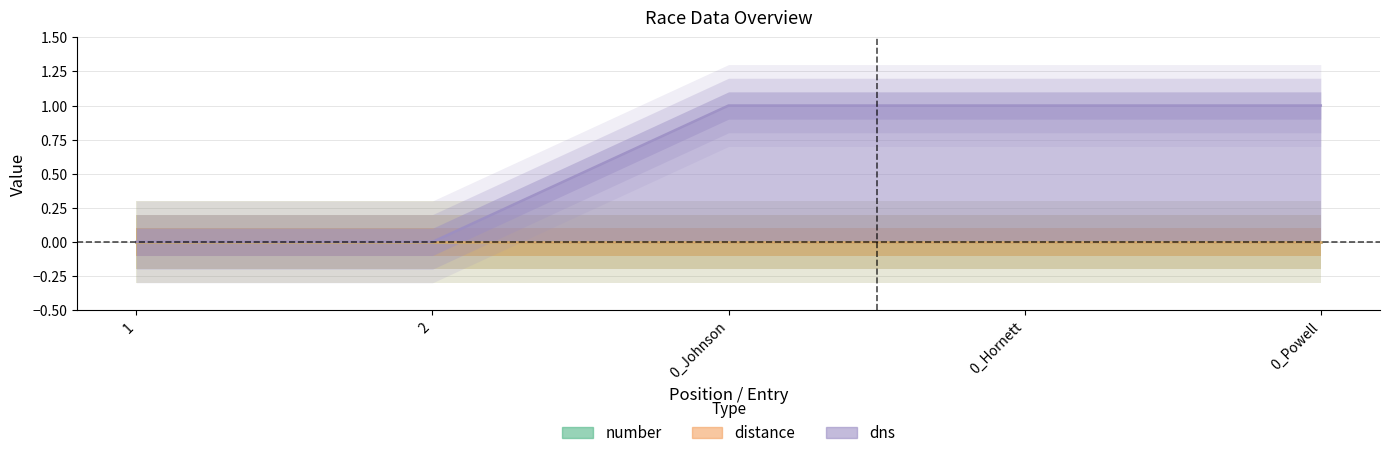

What is the label of the 5th point from the left?

0_Powell